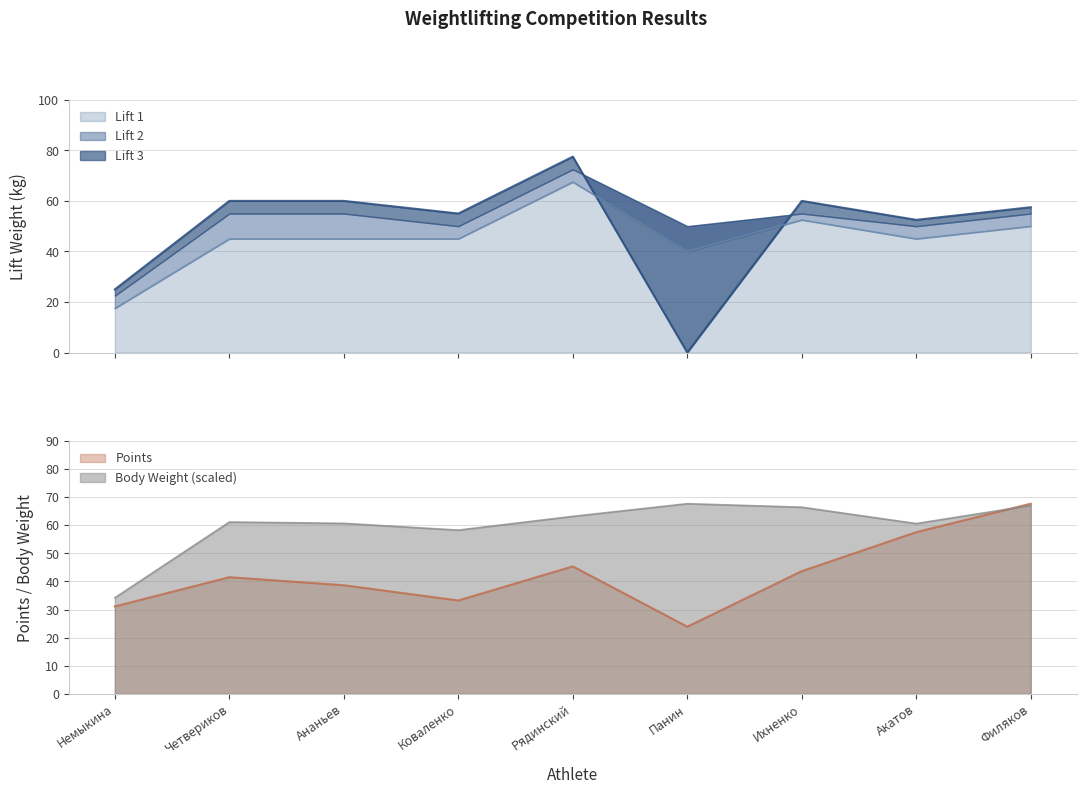

After their last crossing, which series has the higher values: Points or Lift 1?

Points